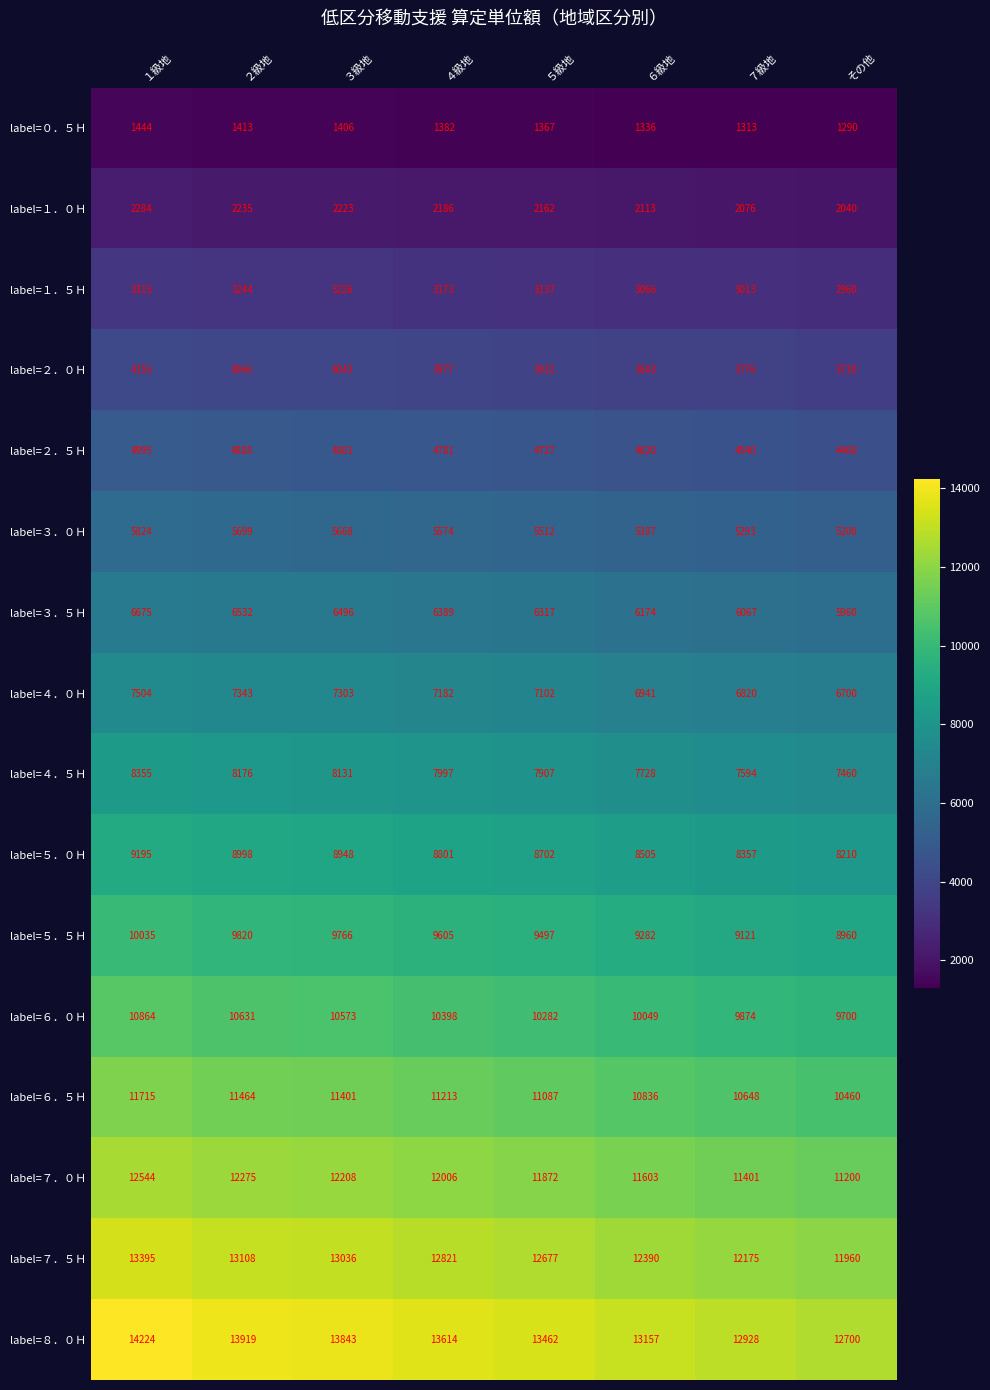

Rank the series at １級地 from lowest to highest value.

label=０．５Ｈ, label=１．０Ｈ, label=１．５Ｈ, label=２．０Ｈ, label=２．５Ｈ, label=３．０Ｈ, label=３．５Ｈ, label=４．０Ｈ, label=４．５Ｈ, label=５．０Ｈ, label=５．５Ｈ, label=６．０Ｈ, label=６．５Ｈ, label=７．０Ｈ, label=７．５Ｈ, label=８．０Ｈ